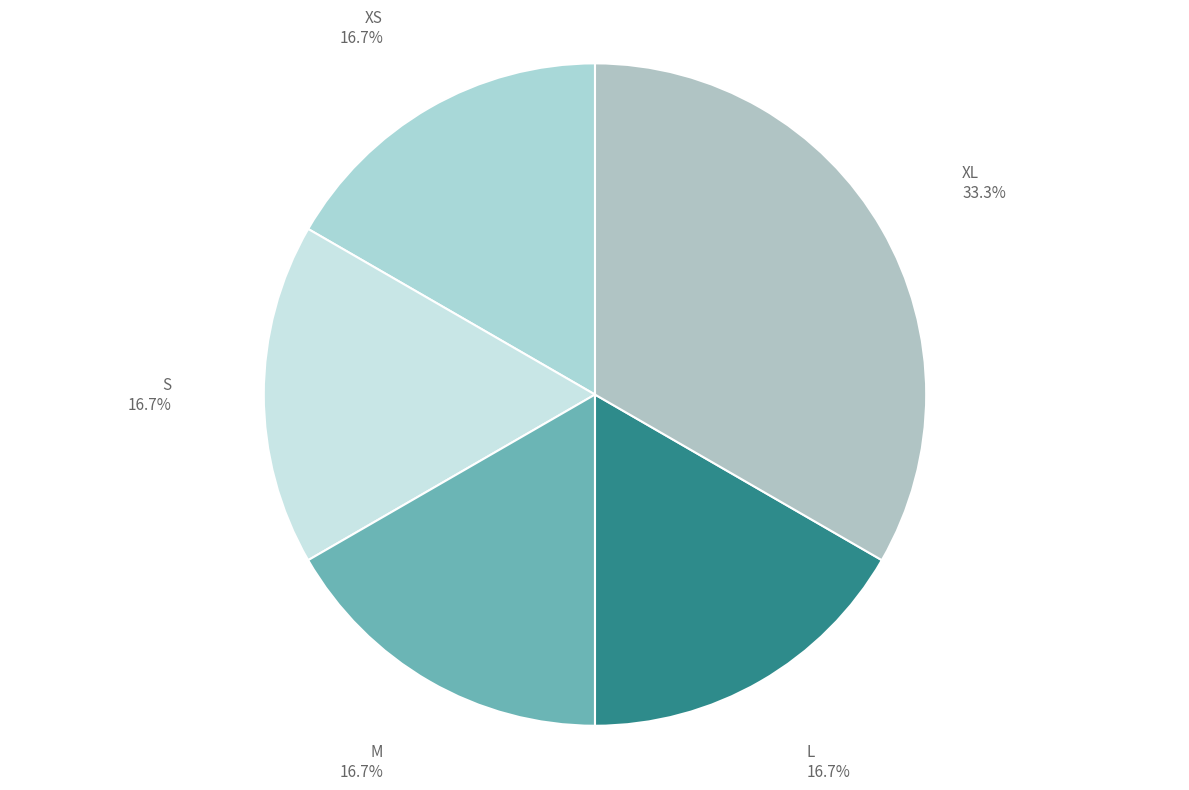

What is the largest slice in the pie chart?

XL